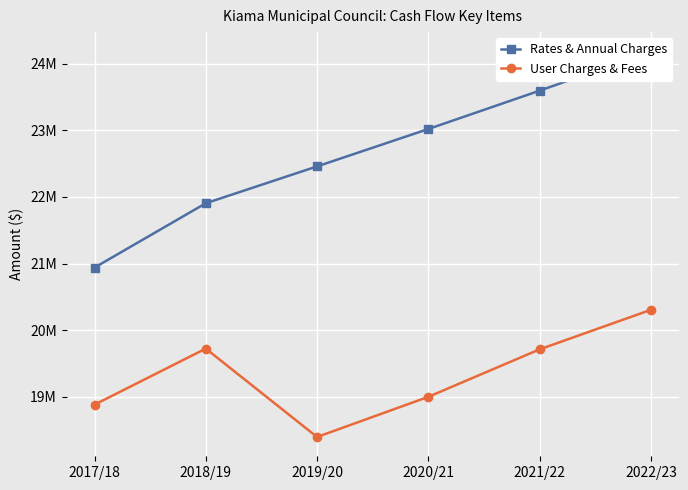

What is the greatest value displayed?

24186252.0